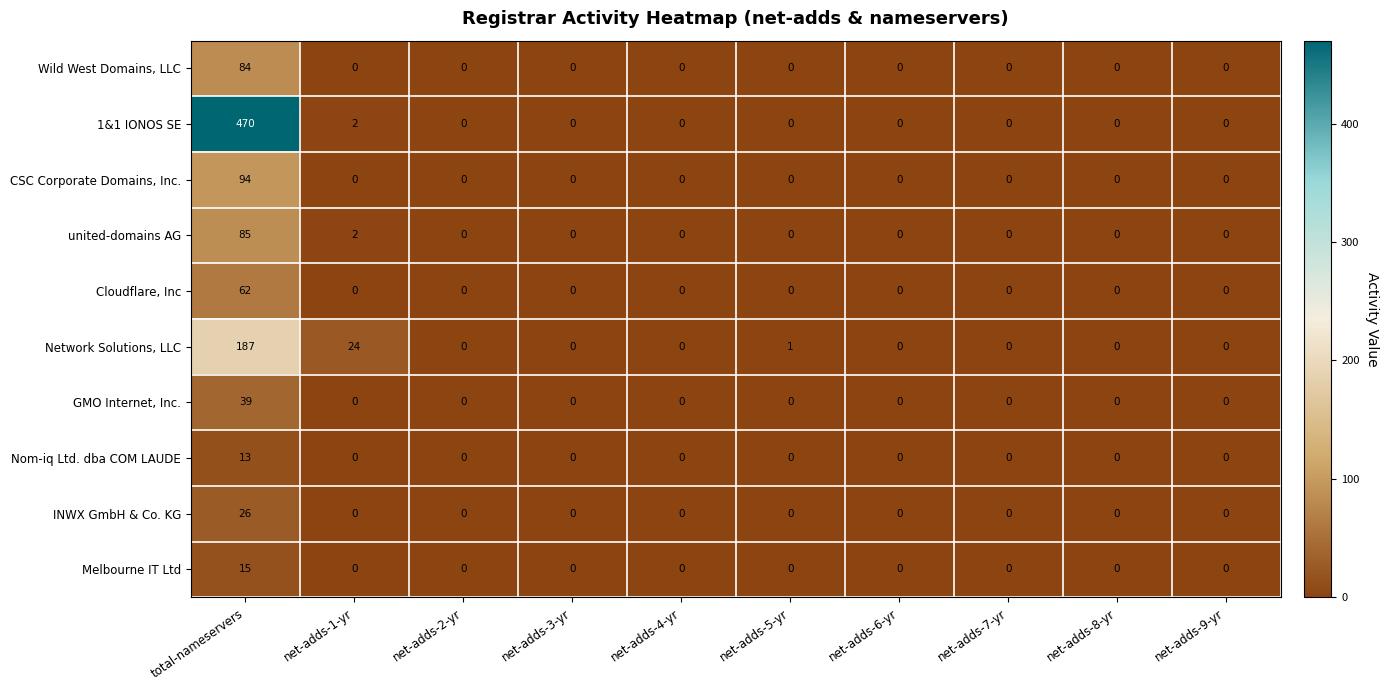

Count the number of data series in this chart.

10